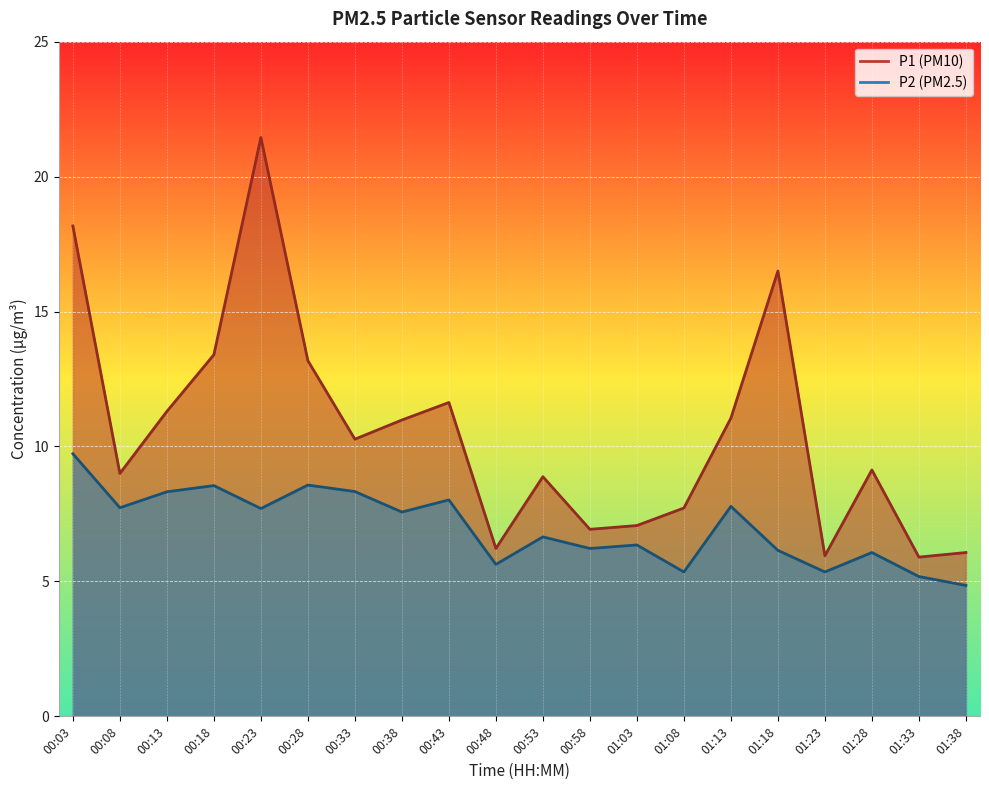

At how many categories does at least one series exceed 14?

3